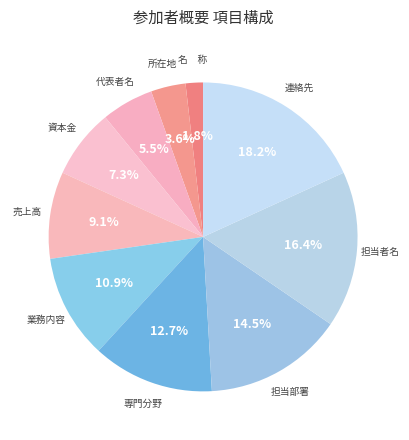

To the nearest percent, what percentage of the pie is 連絡先?

18%